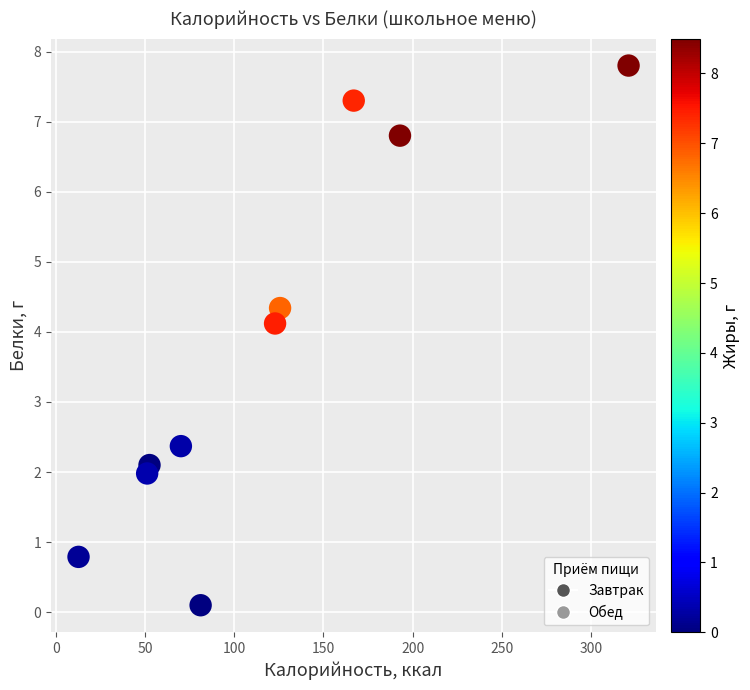

What is the average Y value?

3.8